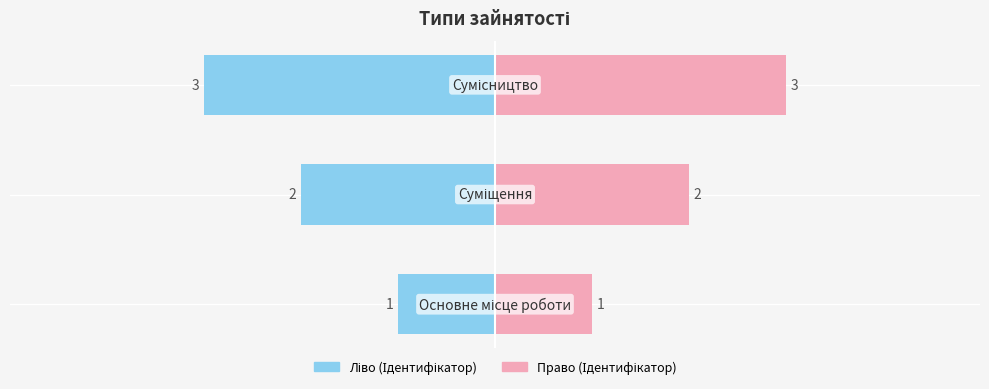

Which category has the lowest value across all series?

Основне місце роботи